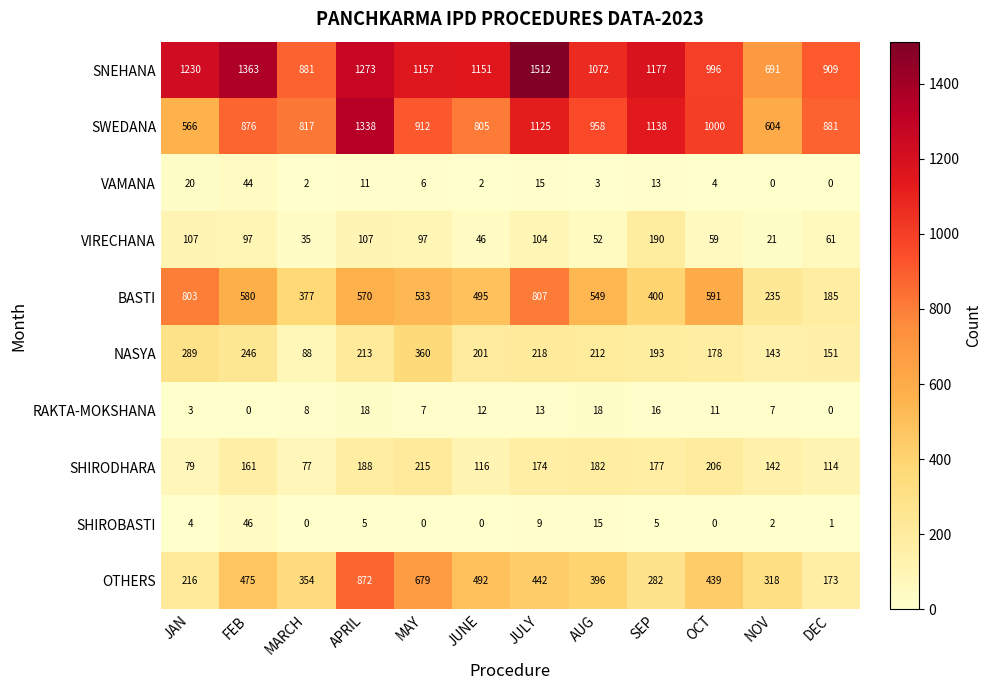

True or false: RAKTA-MOKSHANA has a value of 1 at JAN.

False